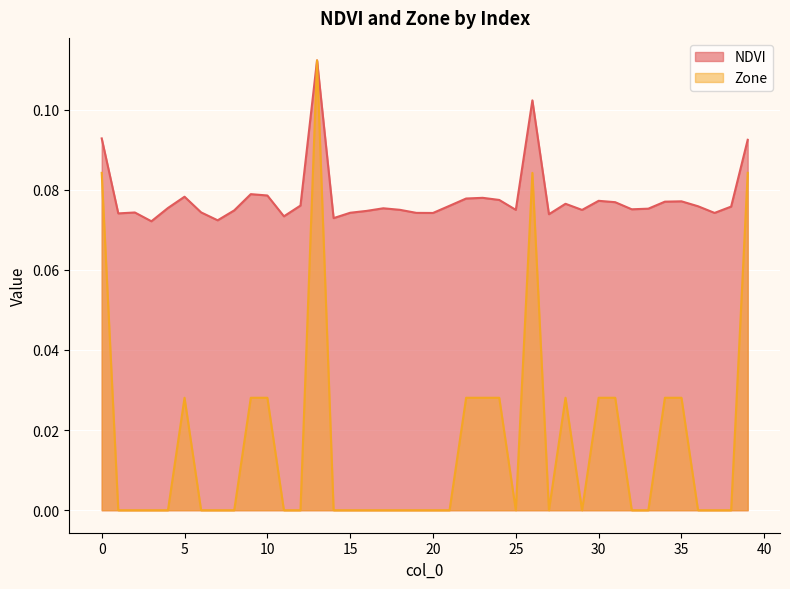

The NDVI series shows 0.0 at 31. True or false?

False